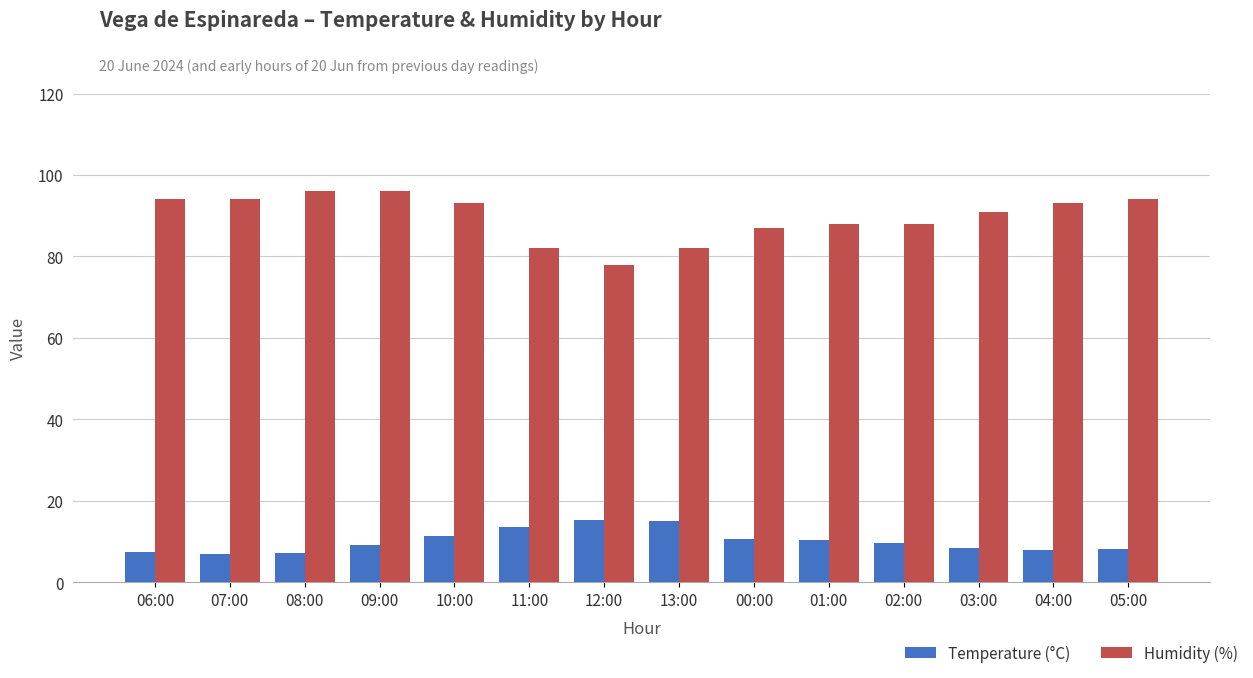

Count the number of data series in this chart.

2